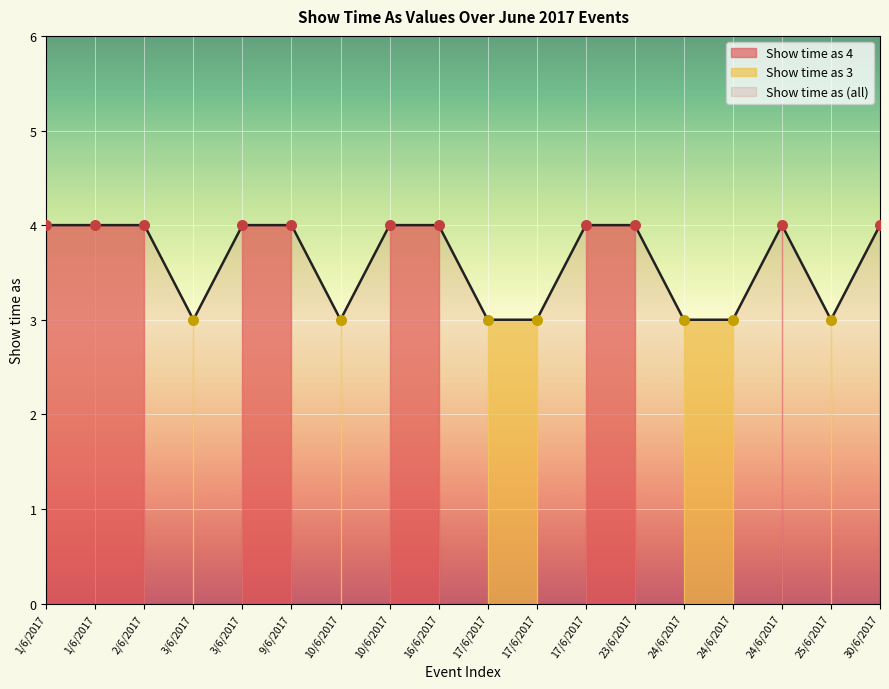

What is the change in value from 10/6/2017 to 25/6/2017?

-1